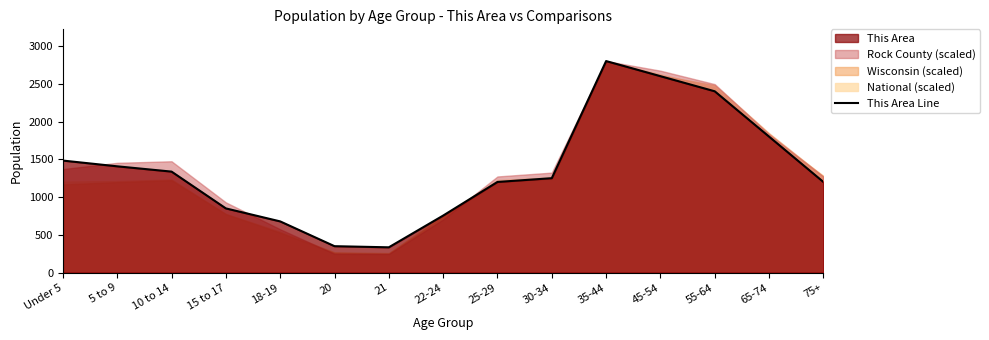

What is the change in value from Under 5 to 20?

-1133